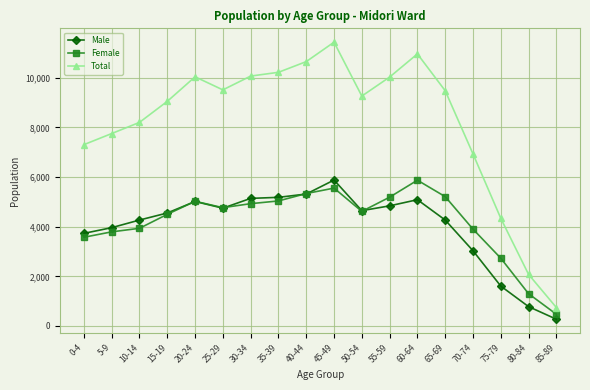

At how many categories does at least one series exceed 10579?

3